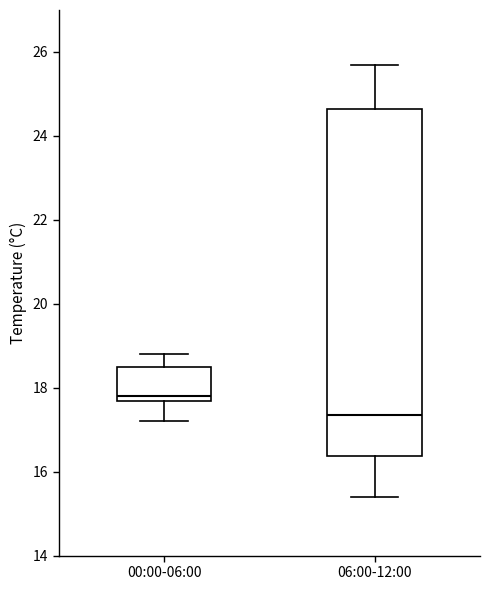

Which box's median line is the highest?

00:00-06:00